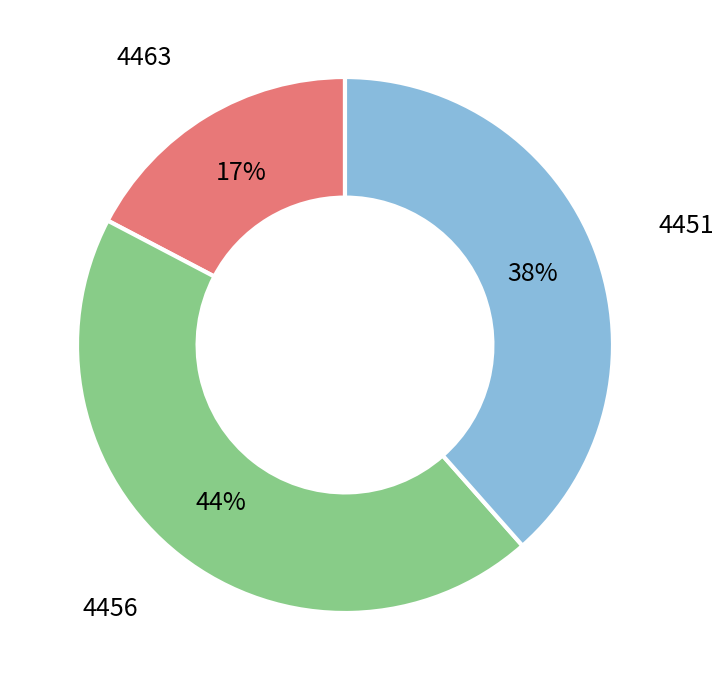

To the nearest percent, what is the average slice percentage?

33%